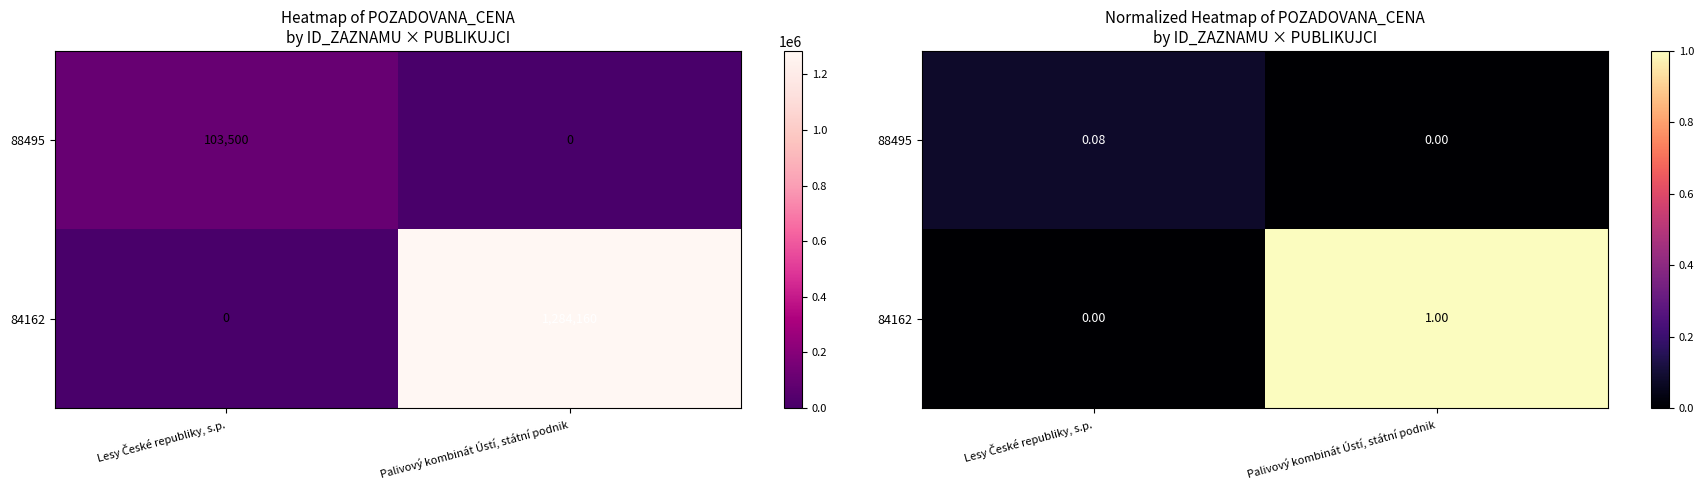

Which series has the widest spread of values?

84162